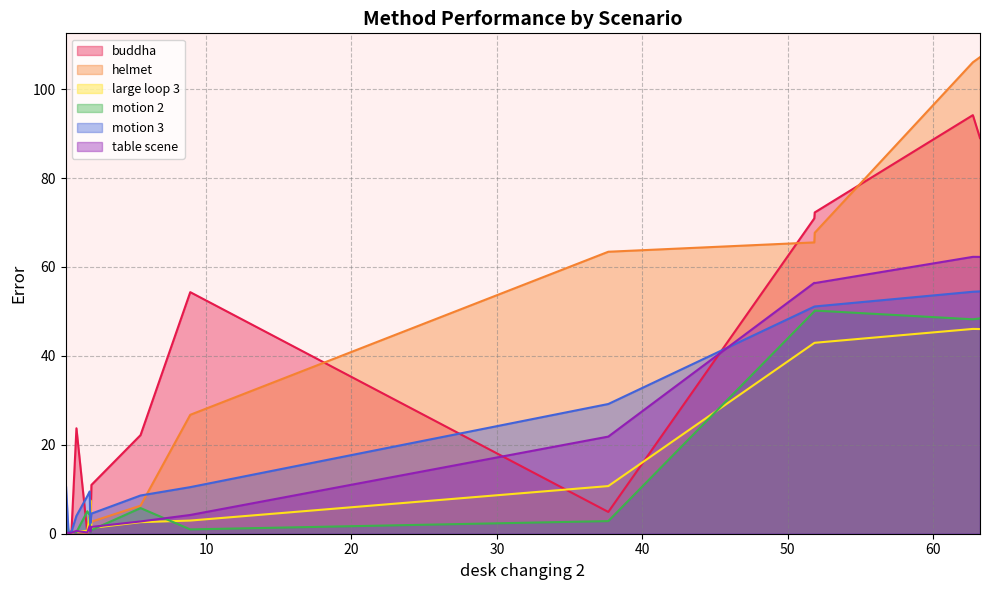

Reading left to right, transcribe all the data shown in this chart.

buddha: BADSLAM2=0.2	BAD SLAM=0.2	DVI-SLAM=0.3	GO-SLAM=0.6	fbadslam=23.7	badslam_opensource=0.2	DVO-SLAM=3.9	ORB-SLAM2=0.6	ORB-SLAM3=11.0	ROSEFusion=22.2	ElasticFusion=54.3	BundleFusion=4.9	Anon8=70.9	Anonv2=72.3	DROID-SLAM=94.2	Anonymous-000-test=89.0
helmet: BADSLAM2=0.4	BAD SLAM=0.2	DVI-SLAM=0.2	GO-SLAM=0.4	fbadslam=0.3	badslam_opensource=0.2	DVO-SLAM=0.6	ORB-SLAM2=0.6	ORB-SLAM3=2.7	ROSEFusion=6.3	ElasticFusion=26.8	BundleFusion=63.4	Anon8=65.5	Anonv2=67.7	DROID-SLAM=106.0	Anonymous-000-test=107.2
large loop 3: BADSLAM2=0.6	BAD SLAM=0.8	DVI-SLAM=0.2	GO-SLAM=0.2	fbadslam=0.5	badslam_opensource=0.7	DVO-SLAM=4.1	ORB-SLAM2=7.5	ORB-SLAM3=1.3	ROSEFusion=2.6	ElasticFusion=3.0	BundleFusion=10.7	Anon8=42.9	Anonv2=43.0	DROID-SLAM=46.1	Anonymous-000-test=46.0
motion 2: BADSLAM2=0.5	BAD SLAM=4.7	DVI-SLAM=0.2	GO-SLAM=0.5	fbadslam=0.3	badslam_opensource=5.0	DVO-SLAM=4.2	ORB-SLAM2=0.3	ORB-SLAM3=0.8	ROSEFusion=5.8	ElasticFusion=1.0	BundleFusion=2.8	Anon8=50.0	Anonv2=50.2	DROID-SLAM=48.2	Anonymous-000-test=48.4
motion 3: BADSLAM2=9.4	BAD SLAM=10.7	DVI-SLAM=0.1	GO-SLAM=0.5	fbadslam=4.0	badslam_opensource=8.5	DVO-SLAM=9.5	ORB-SLAM2=2.3	ORB-SLAM3=4.5	ROSEFusion=8.6	ElasticFusion=10.5	BundleFusion=29.2	Anon8=51.1	Anonv2=51.1	DROID-SLAM=54.4	Anonymous-000-test=54.5
table scene: BADSLAM2=0.3	BAD SLAM=0.3	DVI-SLAM=0.2	GO-SLAM=0.2	fbadslam=0.6	badslam_opensource=0.3	DVO-SLAM=1.8	ORB-SLAM2=0.4	ORB-SLAM3=1.5	ROSEFusion=2.8	ElasticFusion=4.2	BundleFusion=21.9	Anon8=56.4	Anonv2=56.4	DROID-SLAM=62.3	Anonymous-000-test=62.3